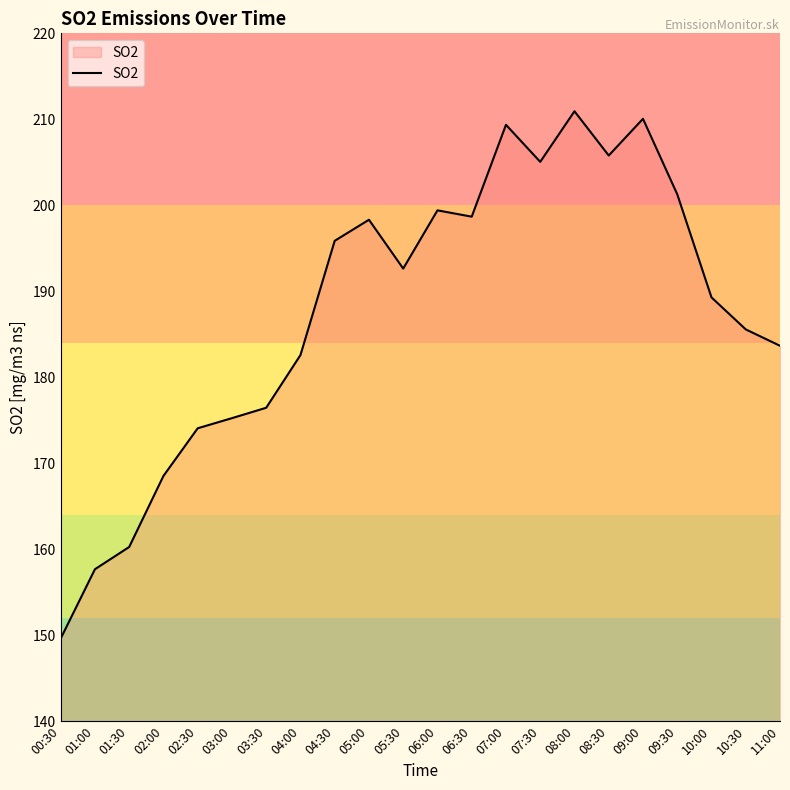

Is it true that the value at 03:00 is 175.2?

True